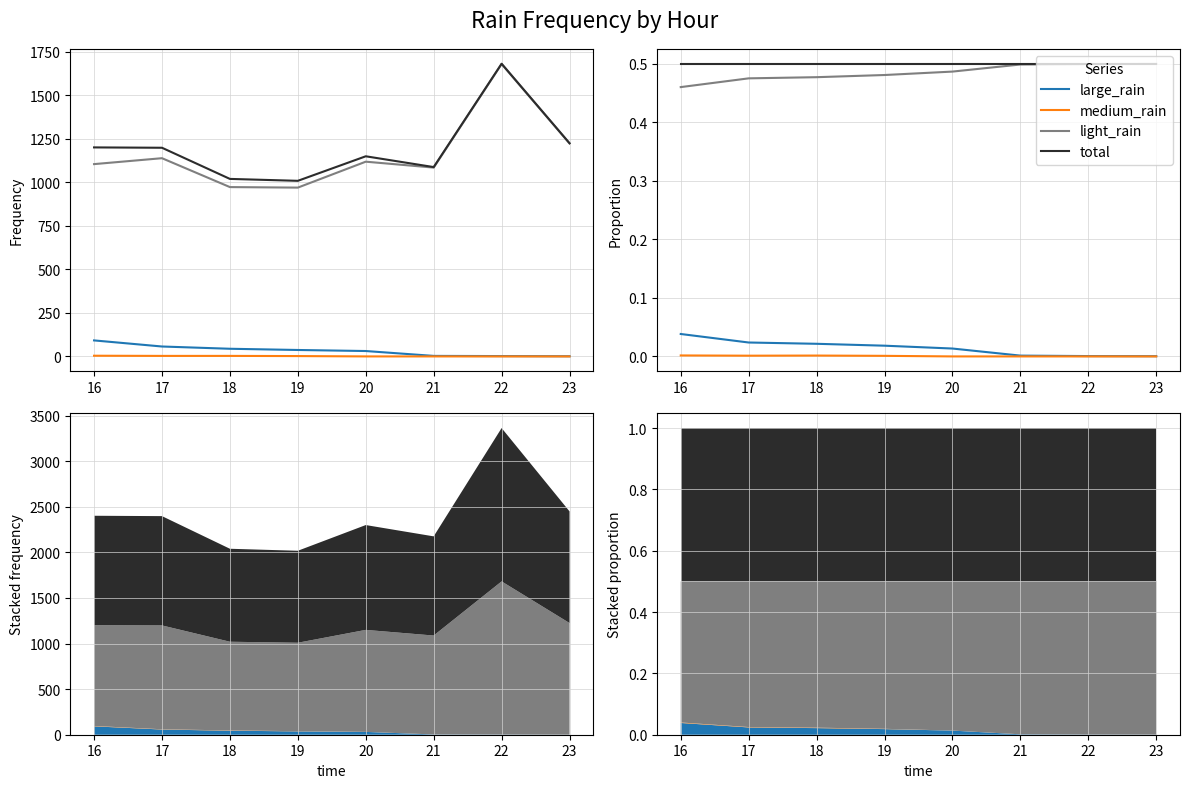

At which category does medium_rain reach its first local valley?

17